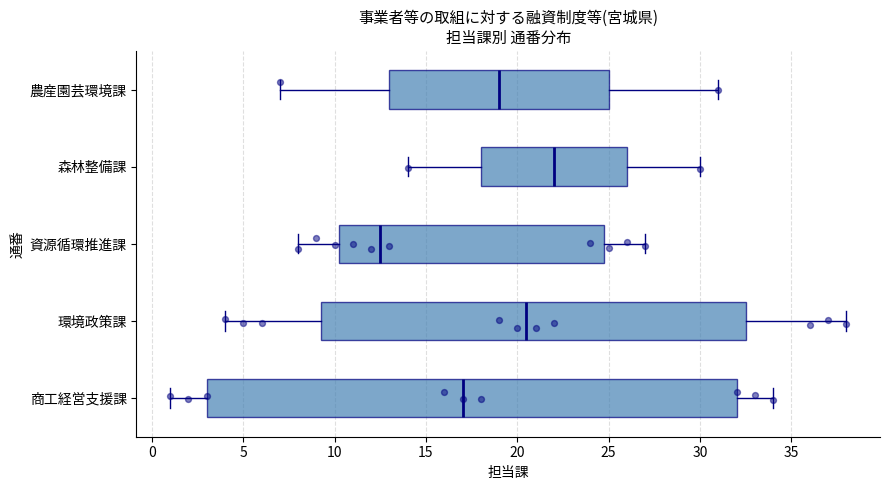

Reading bottom to top, read every box against the x-axis: the position of its median line, the range the box covers, and the ends of its whiskers. The values are not printed on the chart, so give them approximately, as read against the axis.

商工経営支援課: median 17.0, box 3.0 to 32.0, whiskers 1.0 to 34.0
環境政策課: median 20.5, box 9.5 to 32.5, whiskers 4.0 to 38.0
資源循環推進課: median 12.5, box 10.5 to 25.0, whiskers 8.0 to 27.0
森林整備課: median 22.0, box 18.0 to 26.0, whiskers 14.0 to 30.0
農産園芸環境課: median 19.0, box 13.0 to 25.0, whiskers 7.0 to 31.0